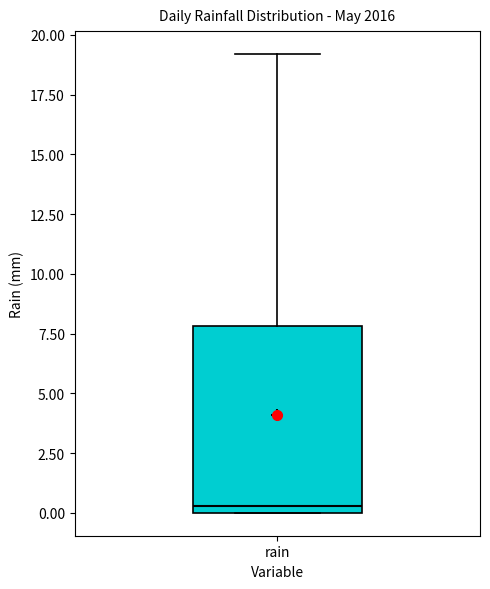

Read this box plot against the y-axis: the position of the median line, the range covered by the box, and the ends of both whiskers. The values are not printed on the chart, so give them approximately, as read against the axis.

median 0.5, box 0.0 to 8.0, whiskers 0.0 to 19.0